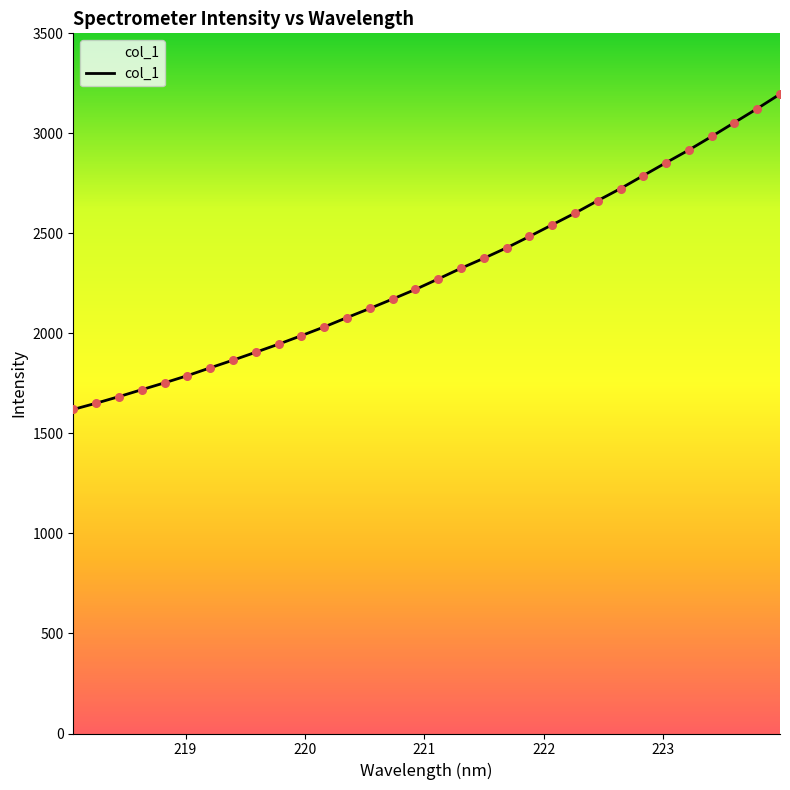

What is the smallest value displayed?

1620.0